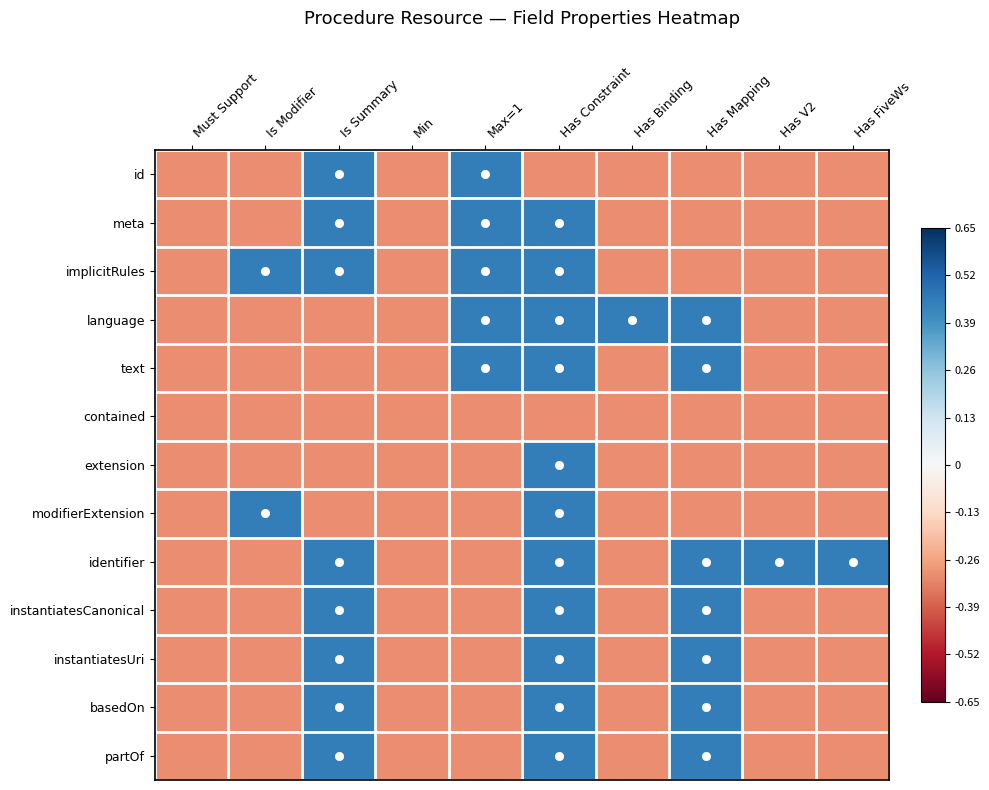

Reading left to right, extract all data points from this chart.

id: Must Support=-0.3	Is Modifier=-0.3	Is Summary=0.5	Min=-0.3	Max=1=0.5	Has Constraint=-0.3	Has Binding=-0.3	Has Mapping=-0.3	Has V2=-0.3	Has FiveWs=-0.3
meta: Must Support=-0.3	Is Modifier=-0.3	Is Summary=0.5	Min=-0.3	Max=1=0.5	Has Constraint=0.5	Has Binding=-0.3	Has Mapping=-0.3	Has V2=-0.3	Has FiveWs=-0.3
implicitRules: Must Support=-0.3	Is Modifier=0.5	Is Summary=0.5	Min=-0.3	Max=1=0.5	Has Constraint=0.5	Has Binding=-0.3	Has Mapping=-0.3	Has V2=-0.3	Has FiveWs=-0.3
language: Must Support=-0.3	Is Modifier=-0.3	Is Summary=-0.3	Min=-0.3	Max=1=0.5	Has Constraint=0.5	Has Binding=0.5	Has Mapping=0.5	Has V2=-0.3	Has FiveWs=-0.3
text: Must Support=-0.3	Is Modifier=-0.3	Is Summary=-0.3	Min=-0.3	Max=1=0.5	Has Constraint=0.5	Has Binding=-0.3	Has Mapping=0.5	Has V2=-0.3	Has FiveWs=-0.3
contained: Must Support=-0.3	Is Modifier=-0.3	Is Summary=-0.3	Min=-0.3	Max=1=-0.3	Has Constraint=-0.3	Has Binding=-0.3	Has Mapping=-0.3	Has V2=-0.3	Has FiveWs=-0.3
extension: Must Support=-0.3	Is Modifier=-0.3	Is Summary=-0.3	Min=-0.3	Max=1=-0.3	Has Constraint=0.5	Has Binding=-0.3	Has Mapping=-0.3	Has V2=-0.3	Has FiveWs=-0.3
modifierExtension: Must Support=-0.3	Is Modifier=0.5	Is Summary=-0.3	Min=-0.3	Max=1=-0.3	Has Constraint=0.5	Has Binding=-0.3	Has Mapping=-0.3	Has V2=-0.3	Has FiveWs=-0.3
identifier: Must Support=-0.3	Is Modifier=-0.3	Is Summary=0.5	Min=-0.3	Max=1=-0.3	Has Constraint=0.5	Has Binding=-0.3	Has Mapping=0.5	Has V2=0.5	Has FiveWs=0.5
instantiatesCanonical: Must Support=-0.3	Is Modifier=-0.3	Is Summary=0.5	Min=-0.3	Max=1=-0.3	Has Constraint=0.5	Has Binding=-0.3	Has Mapping=0.5	Has V2=-0.3	Has FiveWs=-0.3
instantiatesUri: Must Support=-0.3	Is Modifier=-0.3	Is Summary=0.5	Min=-0.3	Max=1=-0.3	Has Constraint=0.5	Has Binding=-0.3	Has Mapping=0.5	Has V2=-0.3	Has FiveWs=-0.3
basedOn: Must Support=-0.3	Is Modifier=-0.3	Is Summary=0.5	Min=-0.3	Max=1=-0.3	Has Constraint=0.5	Has Binding=-0.3	Has Mapping=0.5	Has V2=-0.3	Has FiveWs=-0.3
partOf: Must Support=-0.3	Is Modifier=-0.3	Is Summary=0.5	Min=-0.3	Max=1=-0.3	Has Constraint=0.5	Has Binding=-0.3	Has Mapping=0.5	Has V2=-0.3	Has FiveWs=-0.3